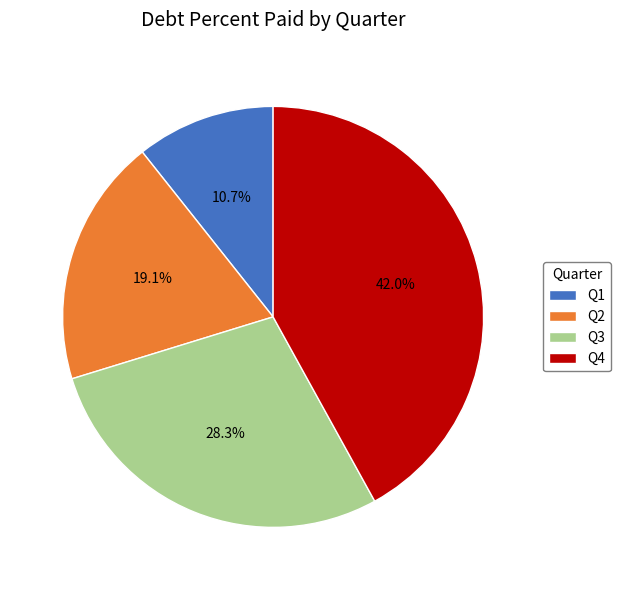

Is Q3 the majority of the pie?

No